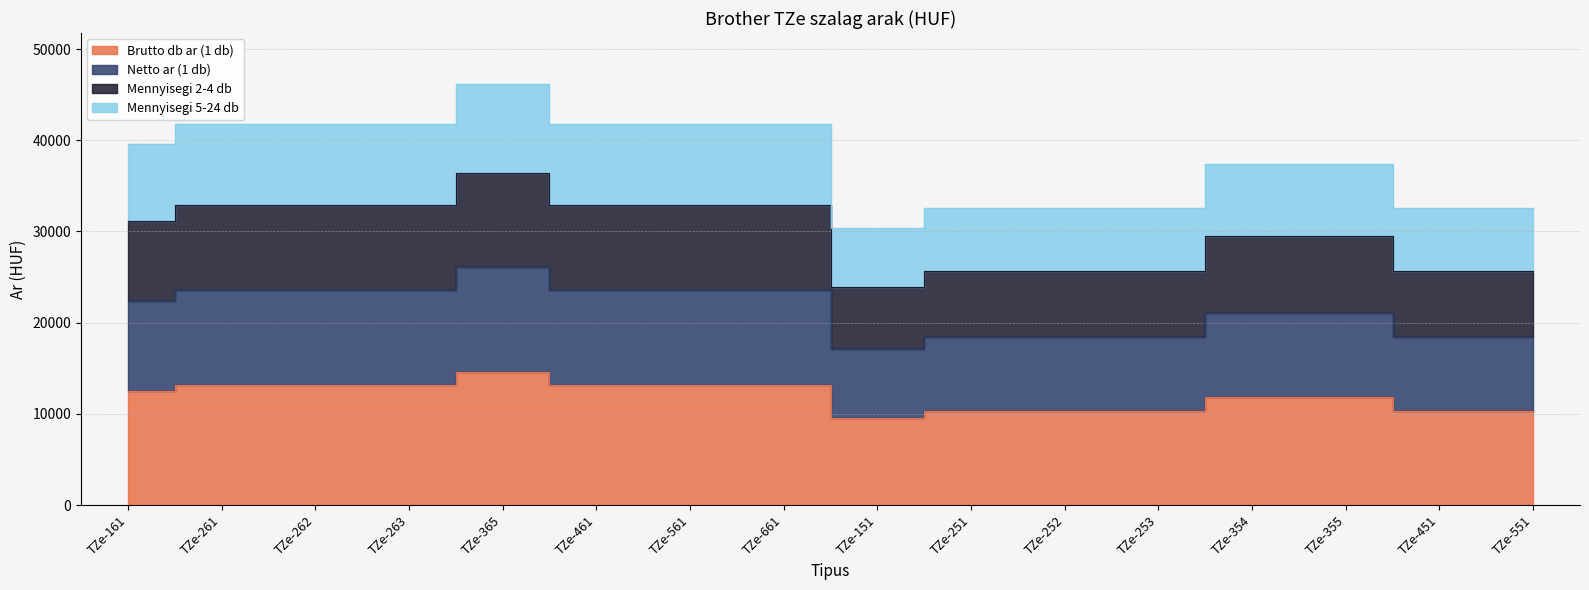

How many values in the Mennyisegi 5-24 db series are below 39566?

8